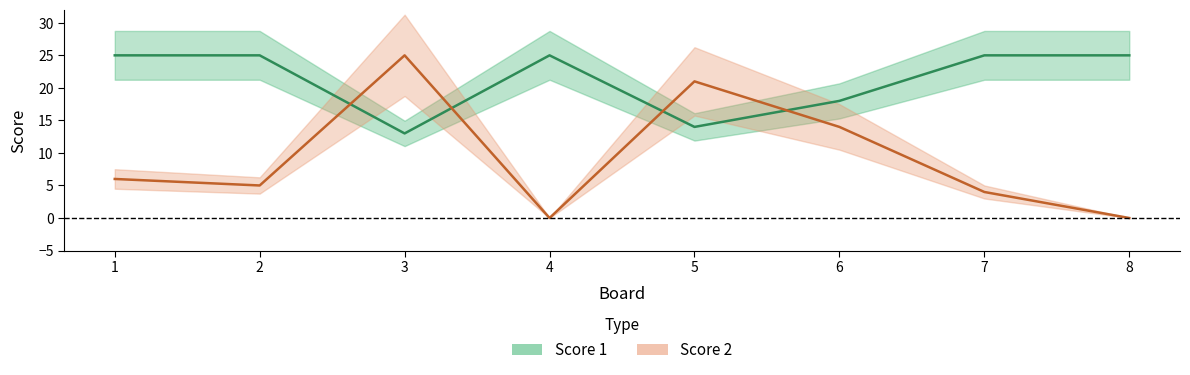

The value of Score 2 at 3 is 25. True or false?

True